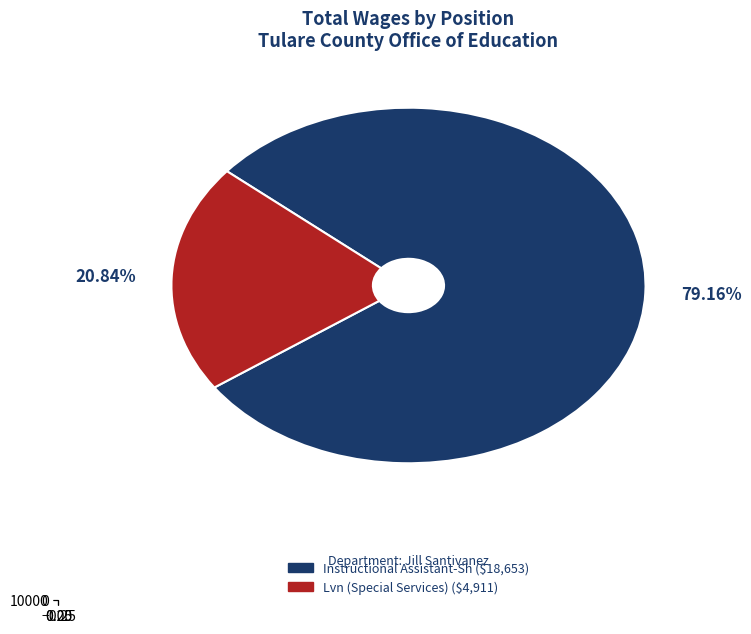

What is the smallest slice in the pie chart?

Lvn (Special Services)